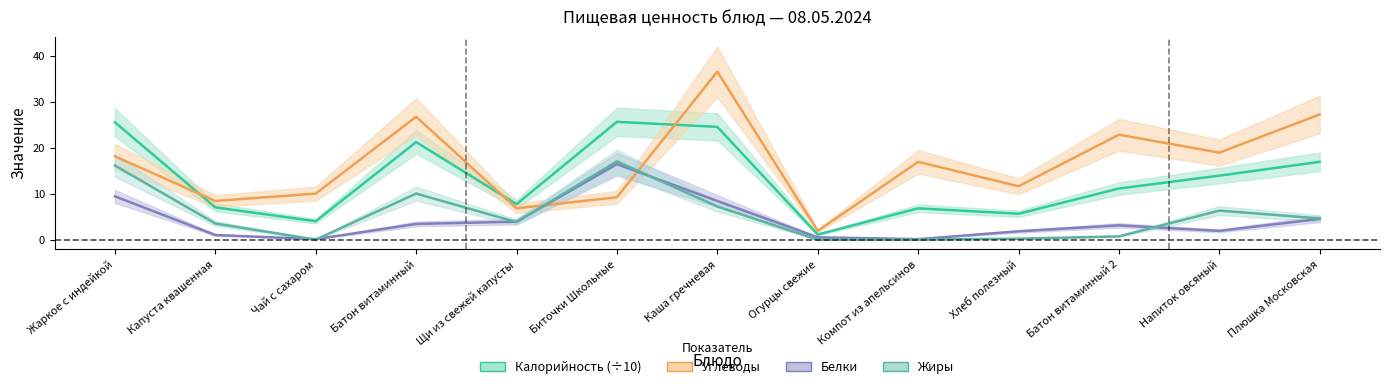

What is the maximum value shown in the chart?

36.6